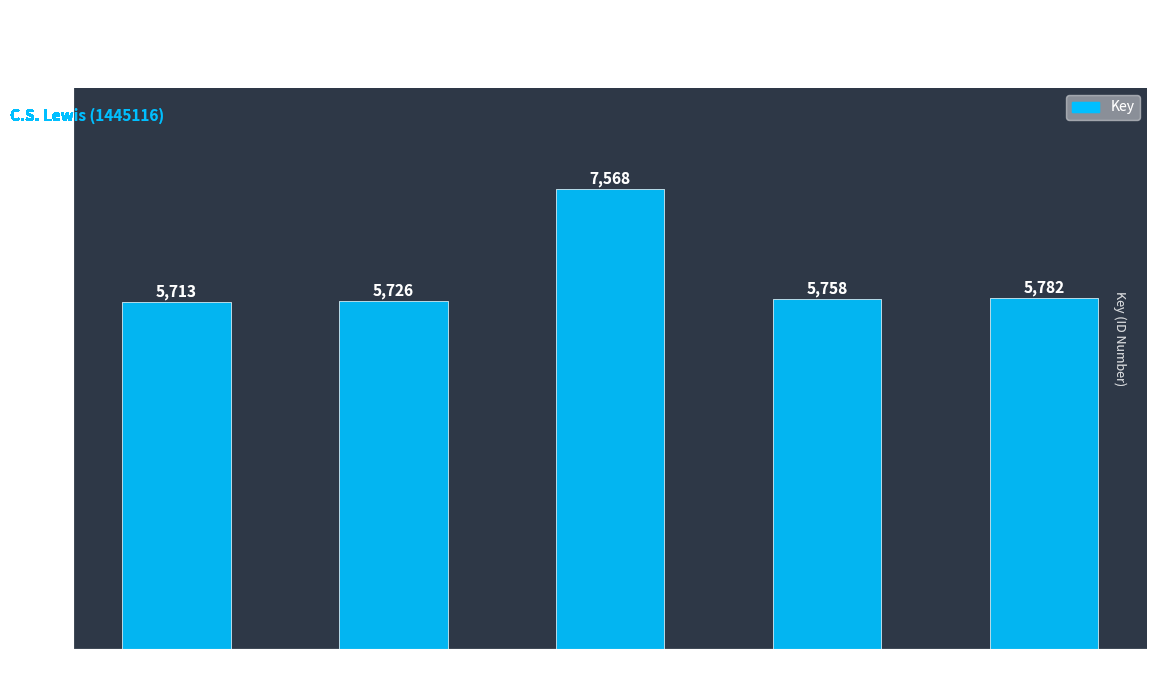

What is the maximum value shown in the chart?

7568